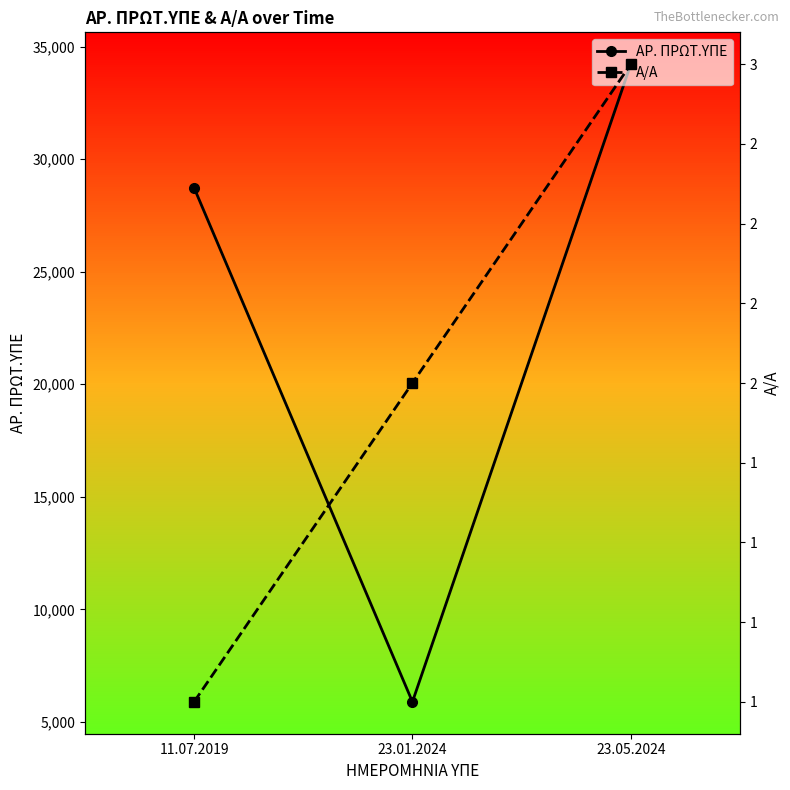

At 11.07.2019, list the series in order from smallest to largest.

Α/Α, ΑΡ. ΠΡΩΤ.ΥΠΕ